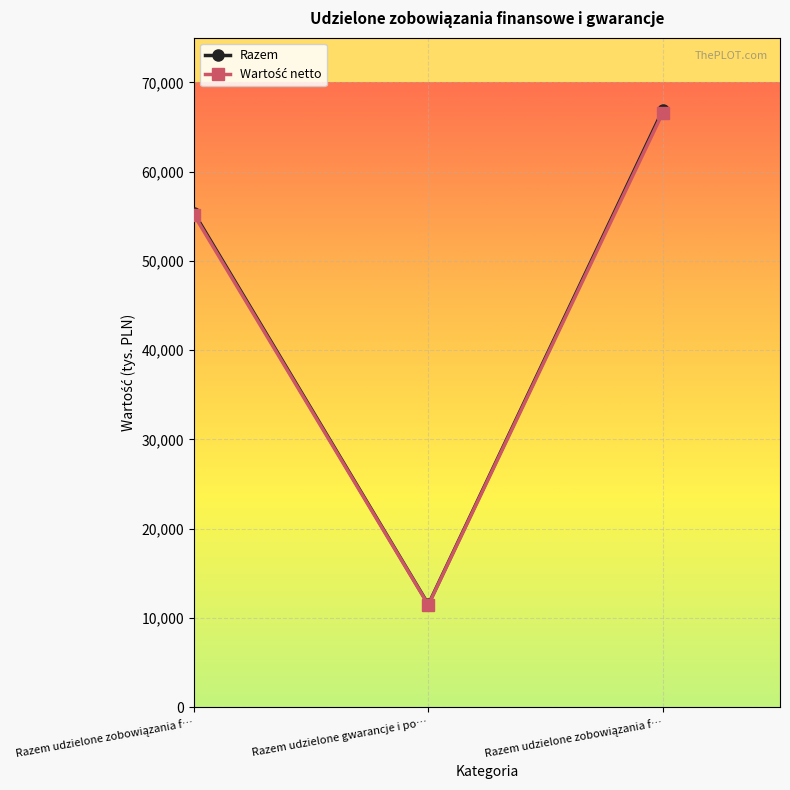

List the labels in order of Razem value, smallest first.

Razem udzielone gwarancje i po…, Razem udzielone zobowiązania f…, Razem udzielone zobowiązania f…